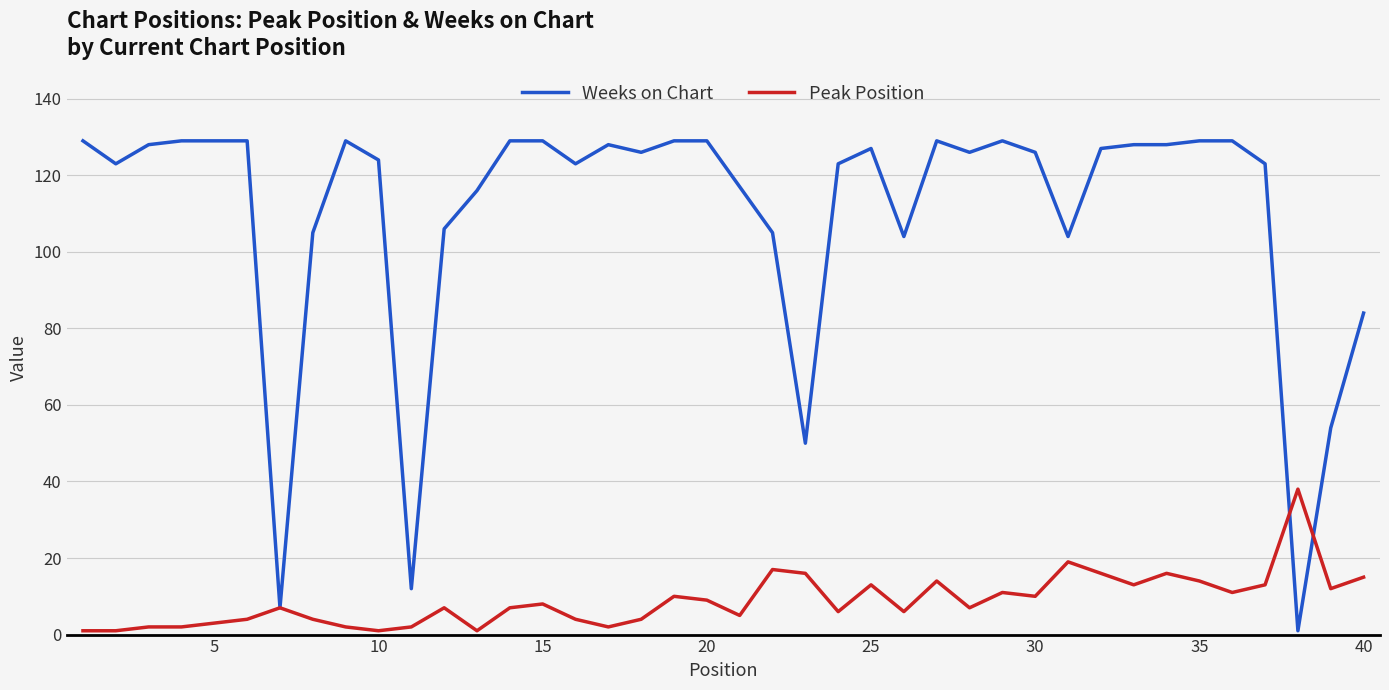

Rank the series by their maximum value, from lowest to highest.

Peak Position, Weeks on Chart